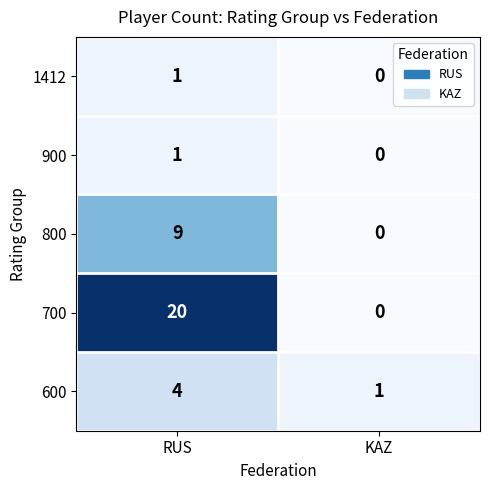

At how many categories does at least one series exceed 0?

2